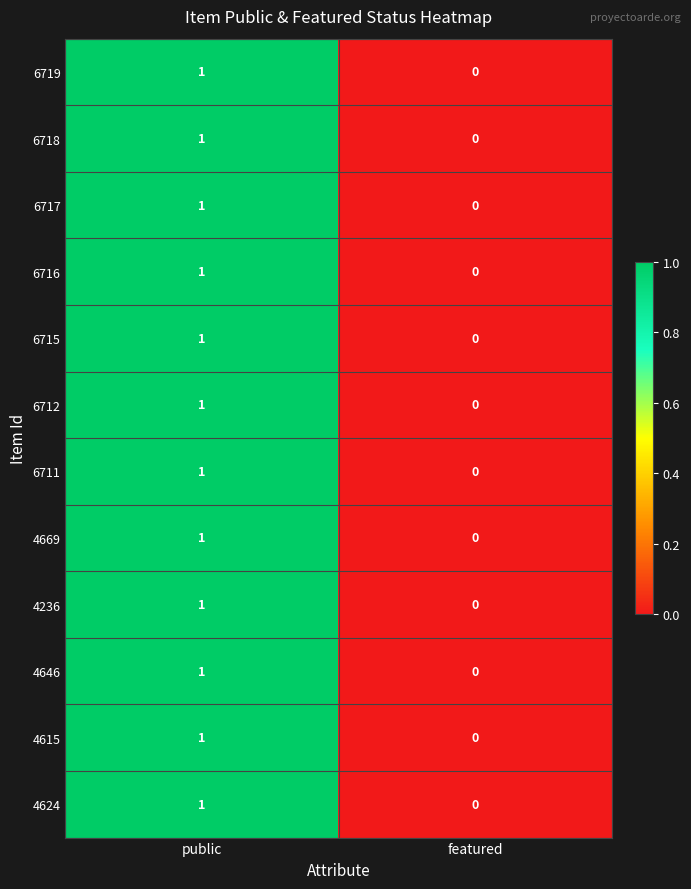

Rank the categories by 6715 value from lowest to highest.

featured, public